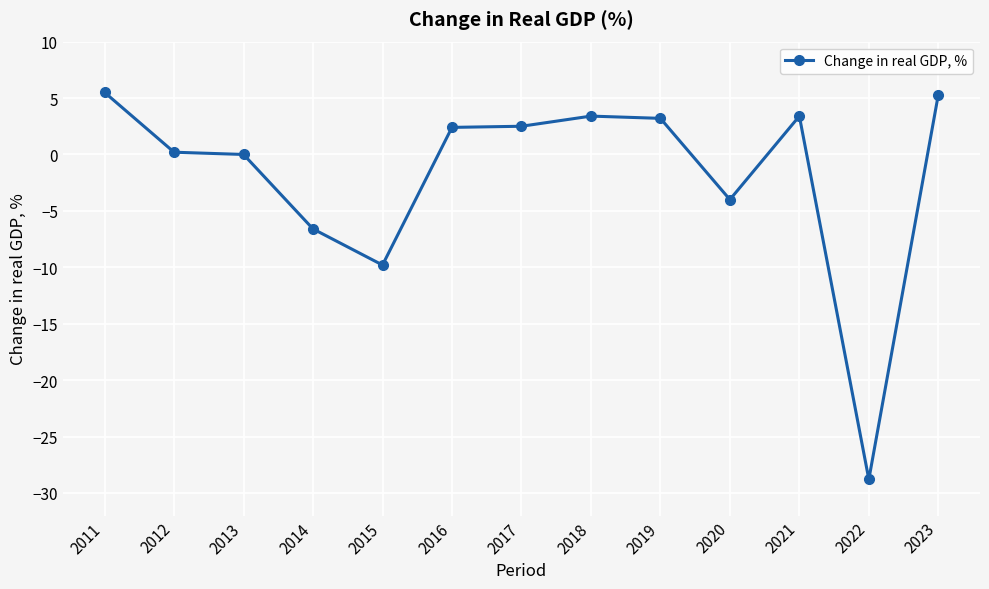

How many lines are shown in the chart?

1